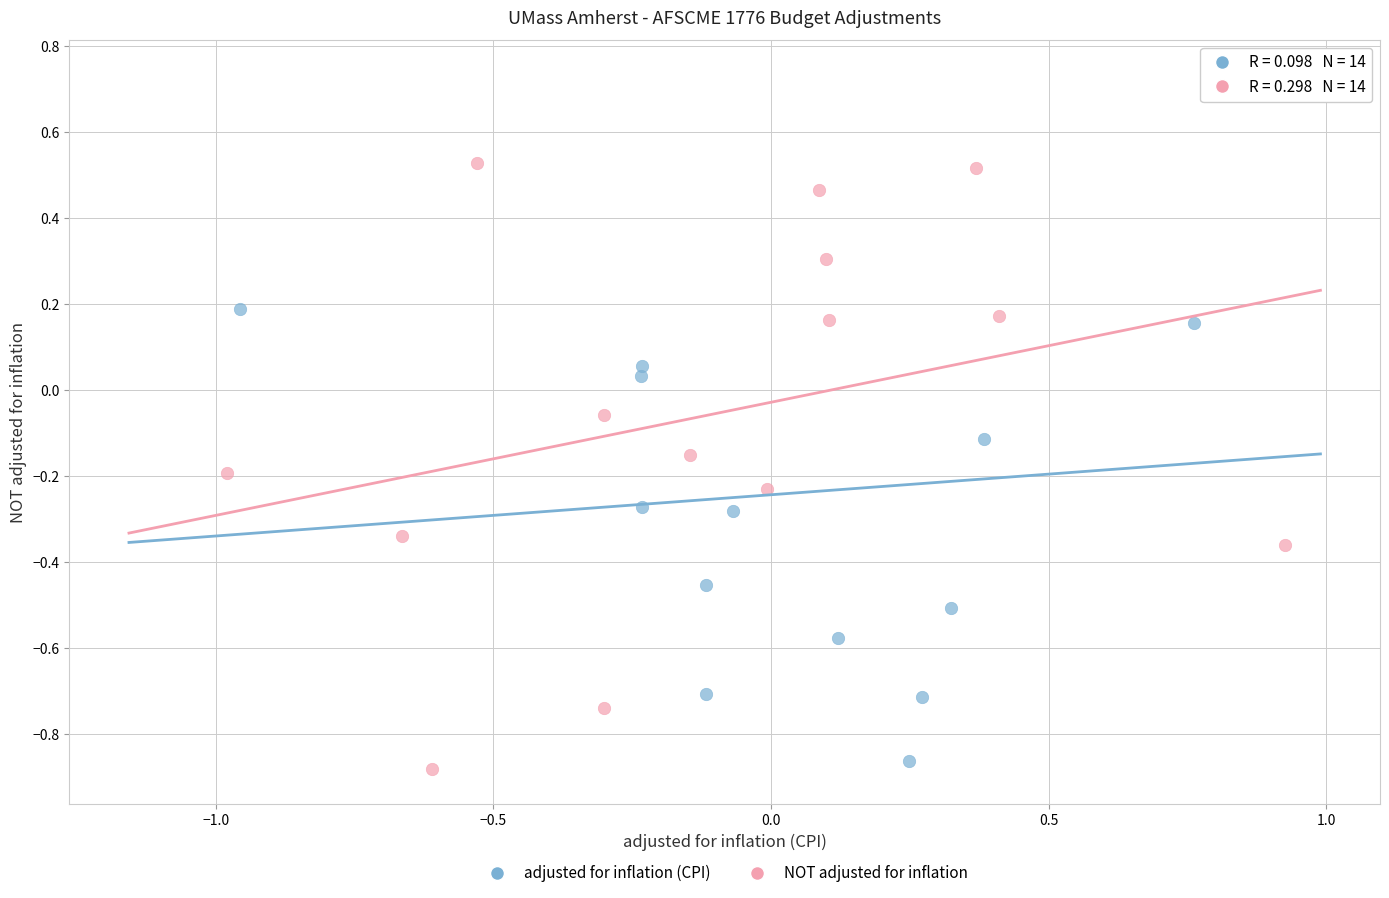

Which series reaches the maximum Y coordinate?

adjusted for inflation (CPI)